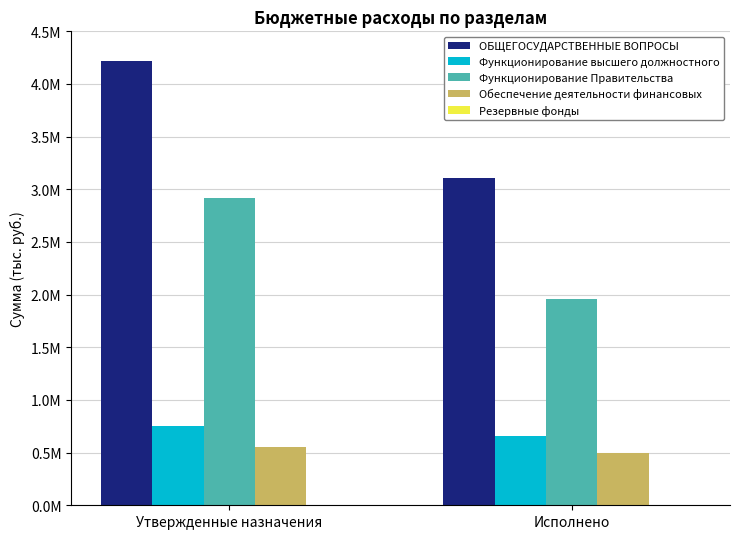

What is the label of the 2nd bar from the right?

Утвержденные назначения